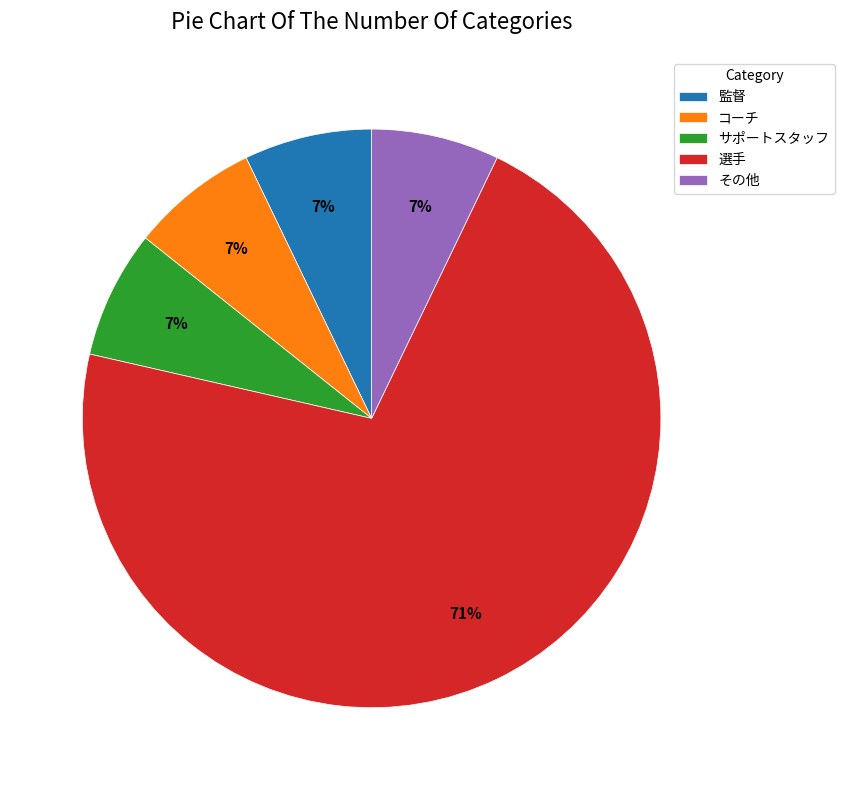

Count the number of slices in the pie.

5